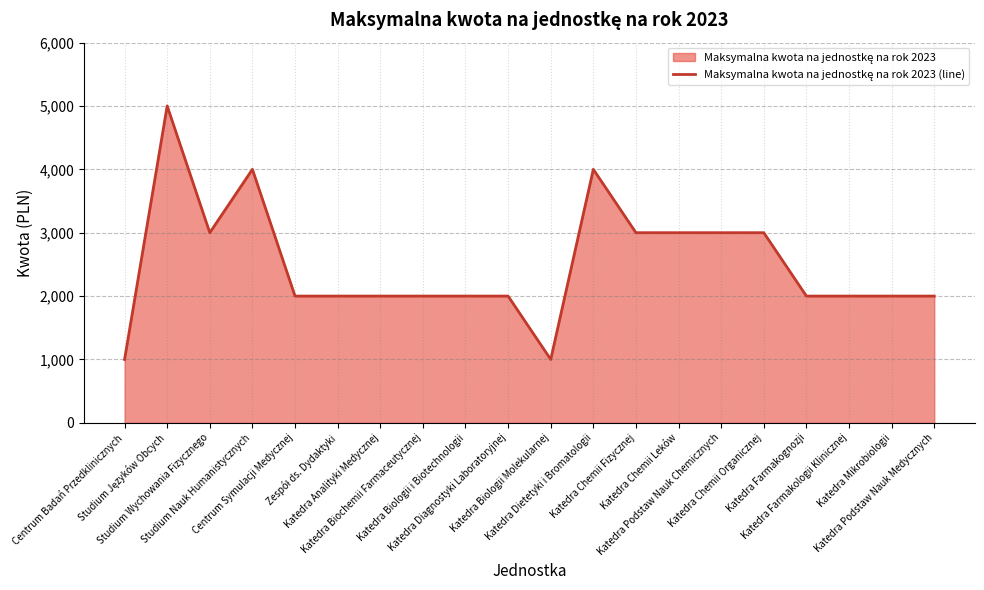

List the labels in order of value, largest first.

Studium Języków Obcych, Studium Nauk Humanistycznych, Katedra Dietetyki i Bromatologii, Studium Wychowania Fizycznego, Katedra Chemii Fizycznej, Katedra Chemii Leków, Katedra Podstaw Nauk Chemicznych, Katedra Chemii Organicznej, Centrum Symulacji Medycznej, Zespół ds. Dydaktyki, Katedra Analityki Medycznej, Katedra Biochemii Farmaceutycznej, Katedra Biologii i Biotechnologii, Katedra Diagnostyki Laboratoryjnej, Katedra Farmakognozji, Katedra Farmakologii Klinicznej, Katedra Mikrobiologii, Katedra Podstaw Nauk Medycznych, Centrum Badań Przedklinicznych, Katedra Biologii Molekularnej